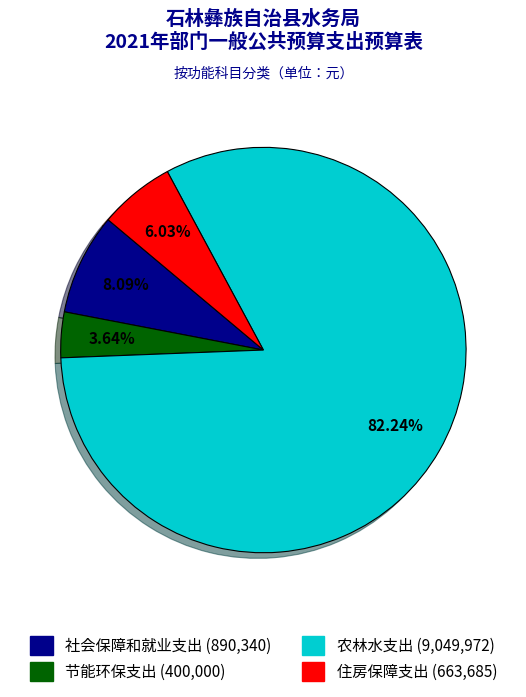

What percentage is the 住房保障支出 slice, to the nearest percent?

6%